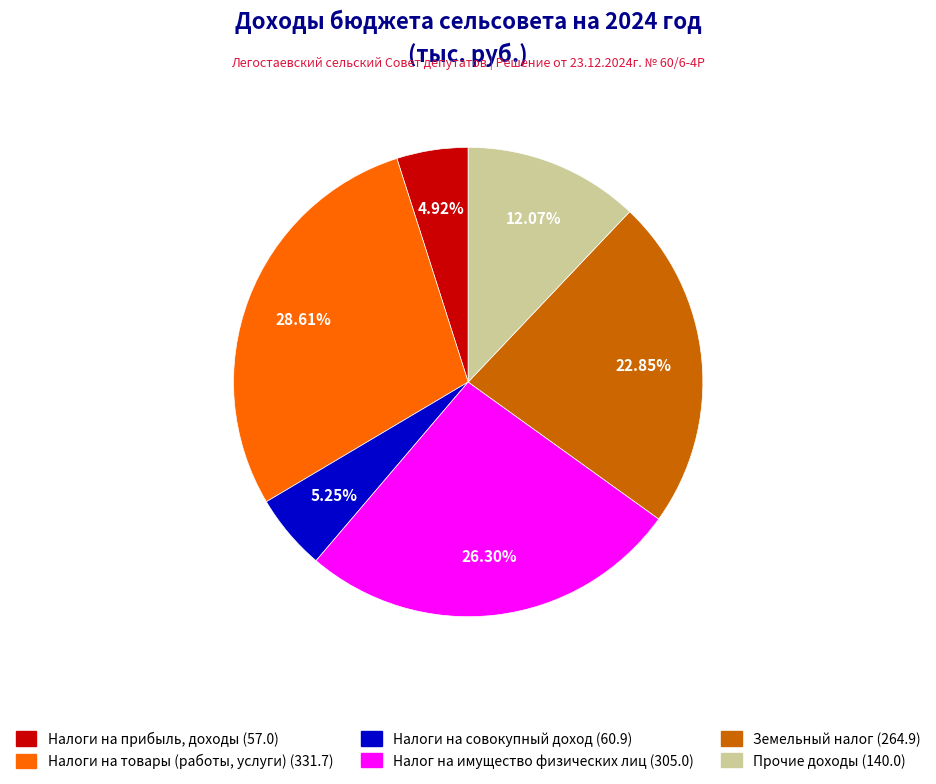

To the nearest percent, what is the combined percentage of Прочие доходы and Налоги на совокупный доход?

17%